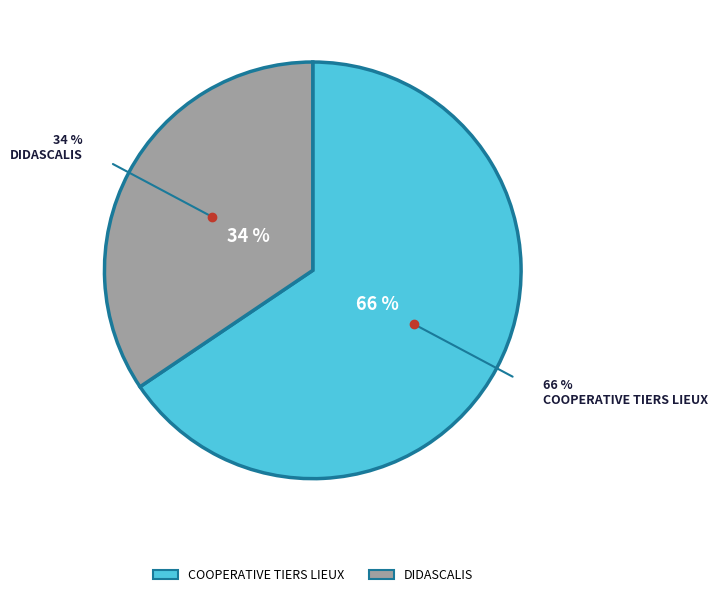

Rank the categories by value from lowest to highest.

DIDASCALIS, COOPERATIVE TIERS LIEUX